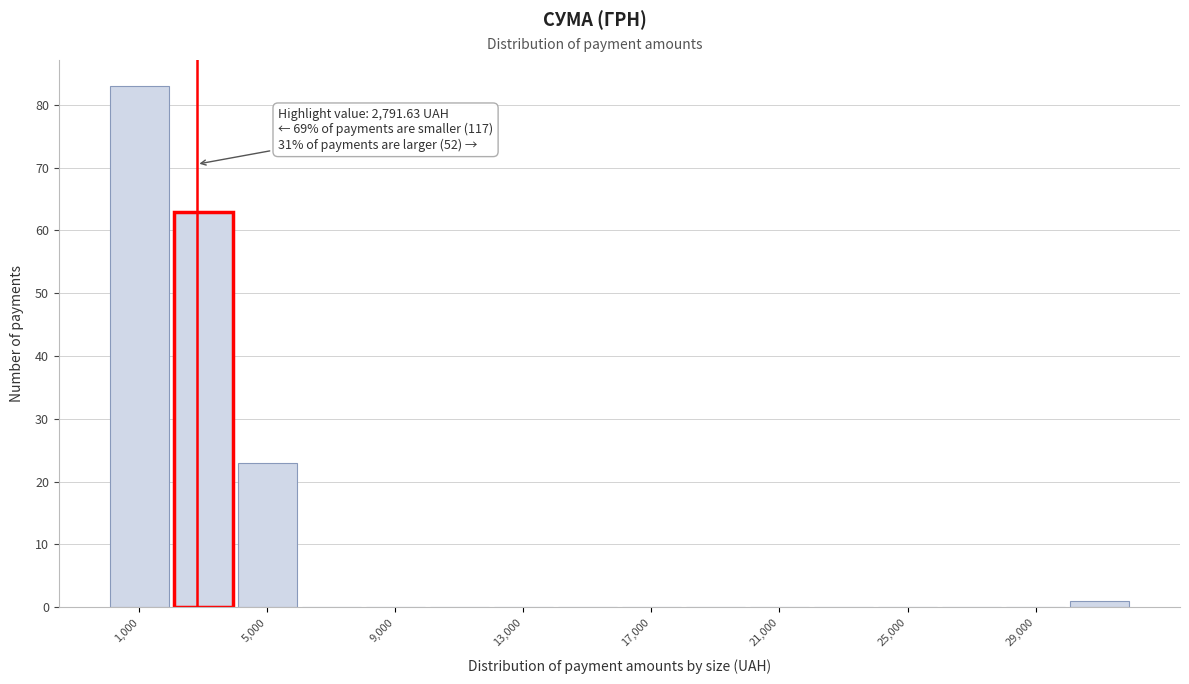

Which range on the x-axis has the tallest bar?

0 to 2000